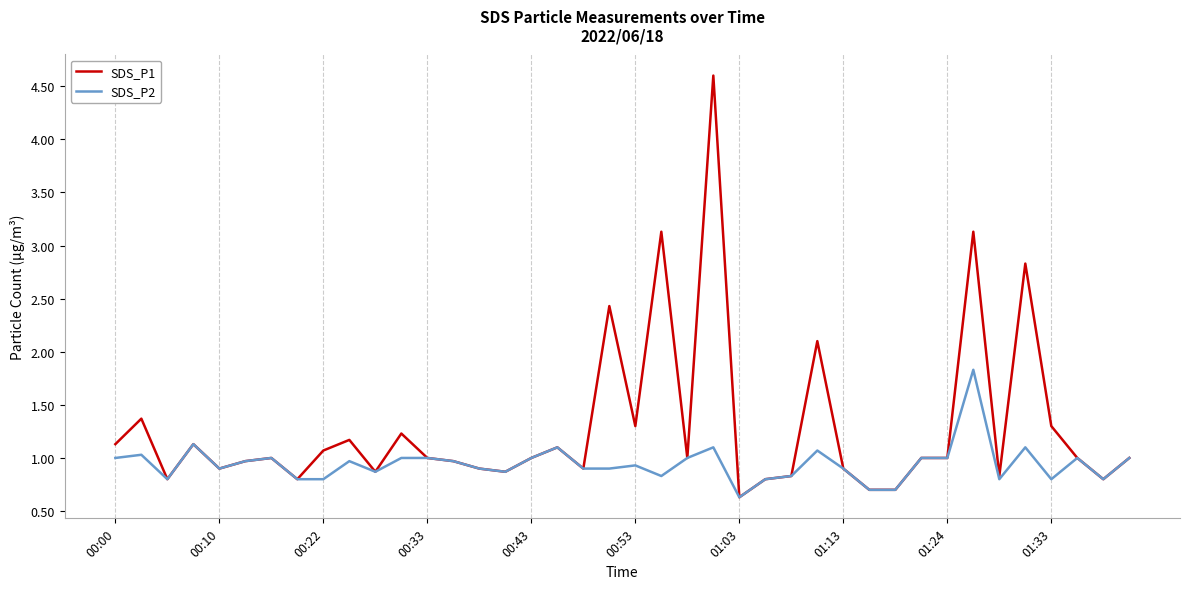

What is the difference between the maximum and second lowest values in the SDS_P2 series?

1.1